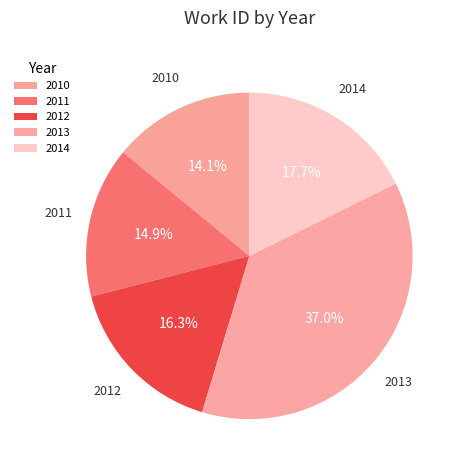

Is the sum of 2010 and 2012 greater than half?

No